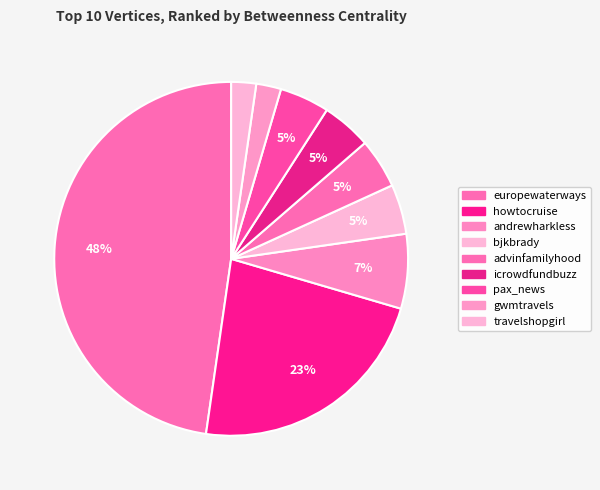

To the nearest percent, what portion does travelshopgirl represent?

2%